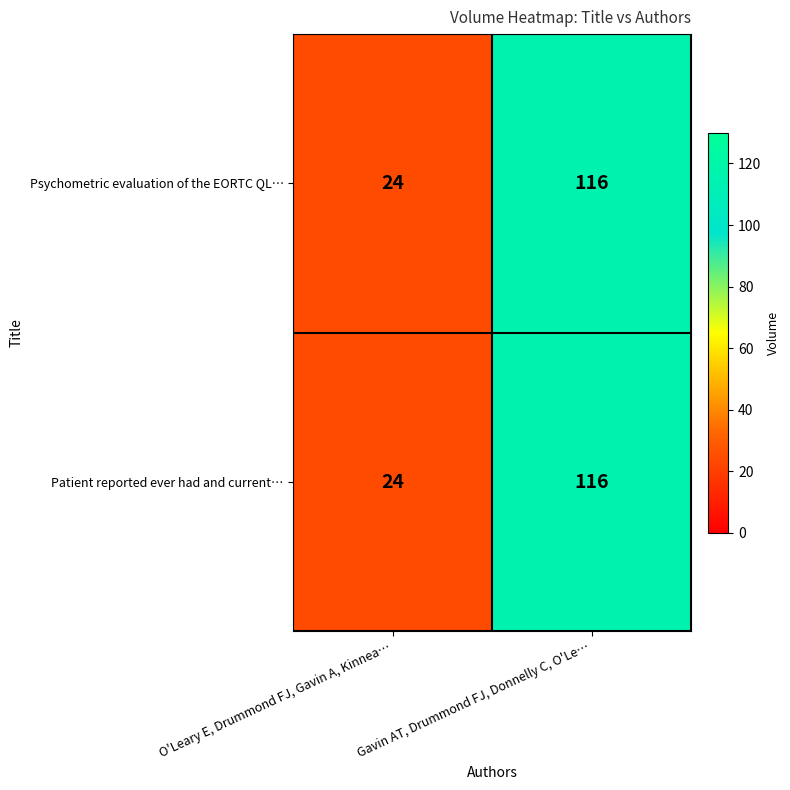

What is the approximate value of Psychometric evaluation of the EORTC QL… at Gavin AT, Drummond FJ, Donnelly C, O'Le…?

116